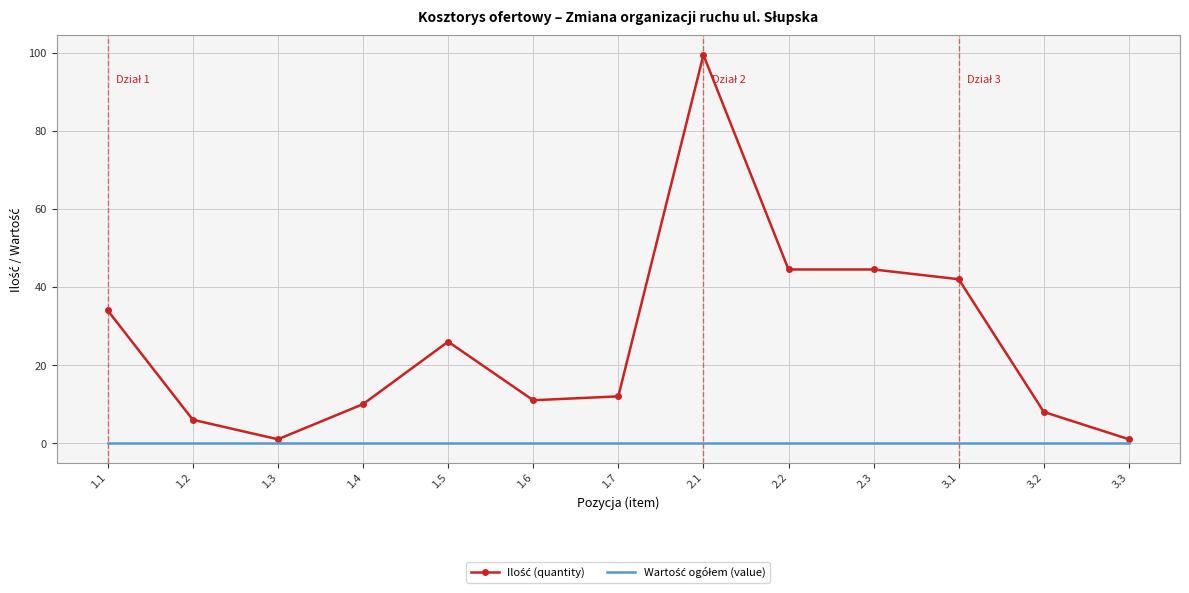

At which category is the sum across all series the highest?

2.1